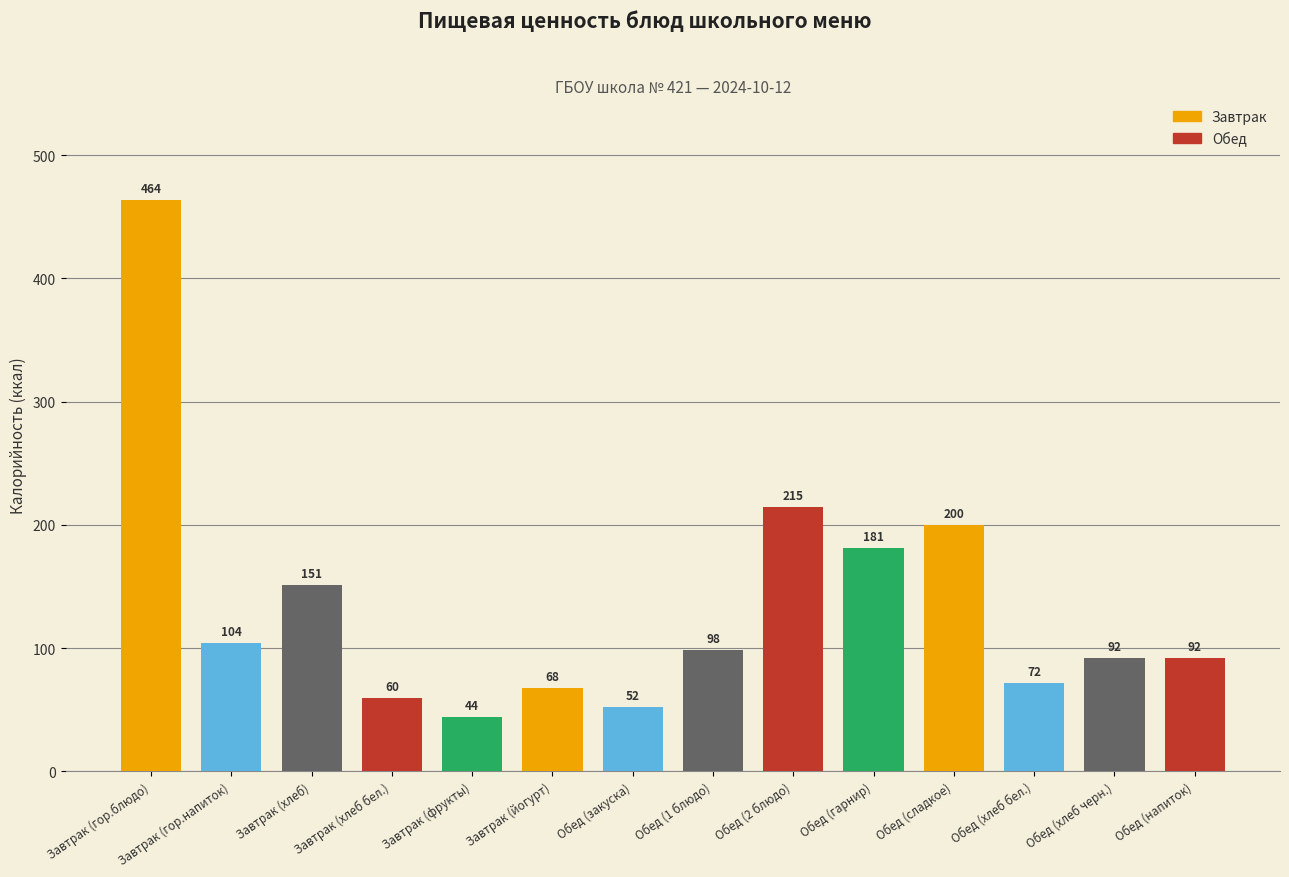

What is the approximate value at Завтрак (йогурт)?

68.0